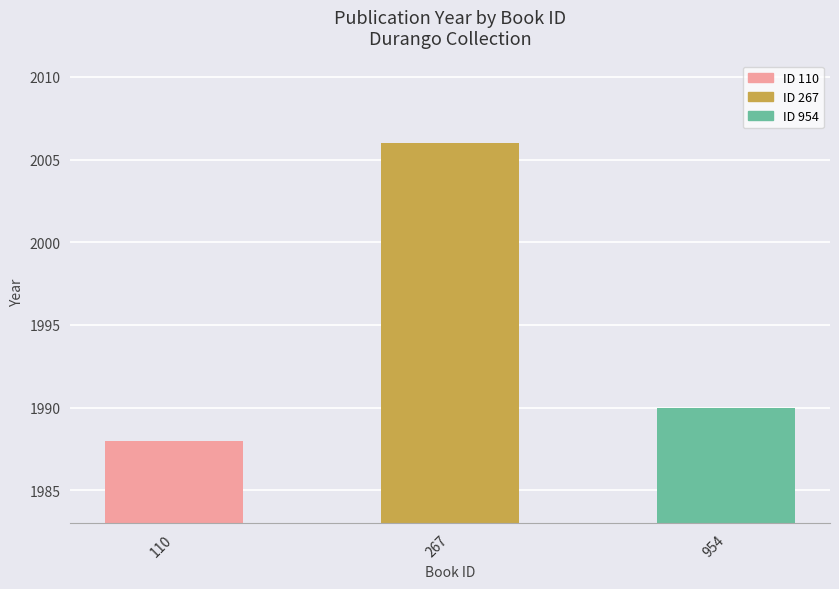

What is the change in value from 110 to 954?

+2